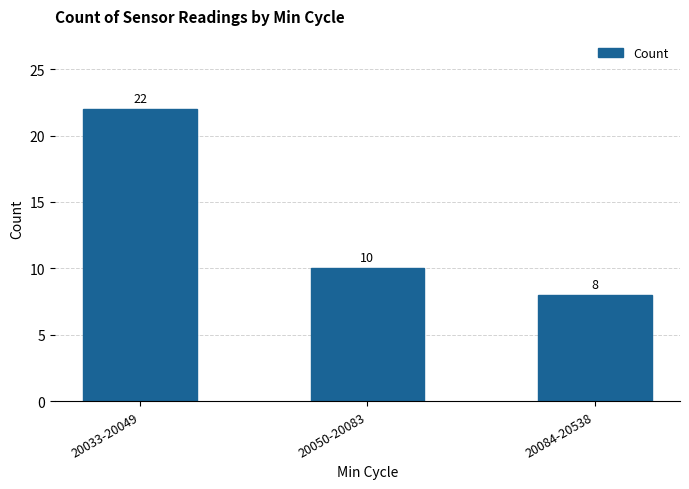

Rank the categories by value from lowest to highest.

20084-20538, 20050-20083, 20033-20049